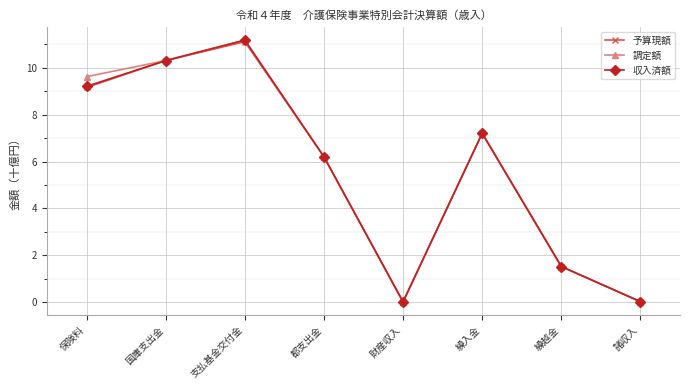

Where is the first local maximum for 調定額?

支払基金交付金